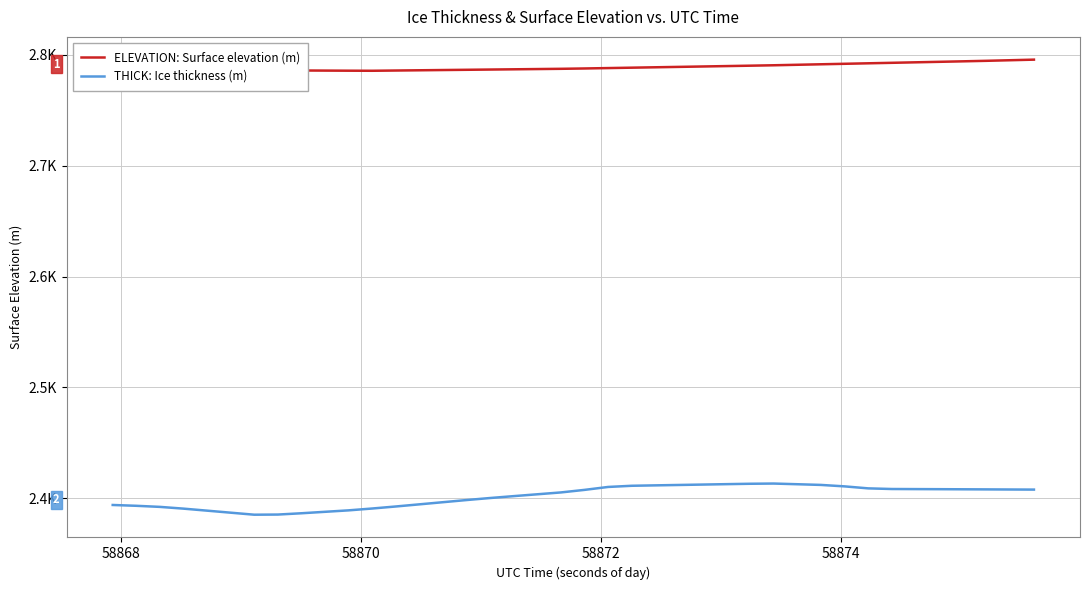

What are all the series names shown in the legend?

ELEVATION: Surface elevation (m), THICK: Ice thickness (m)